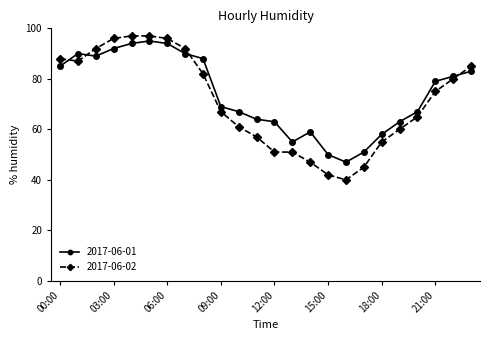

What is the difference between the maximum and minimum values in the 2017-06-01 series?

48